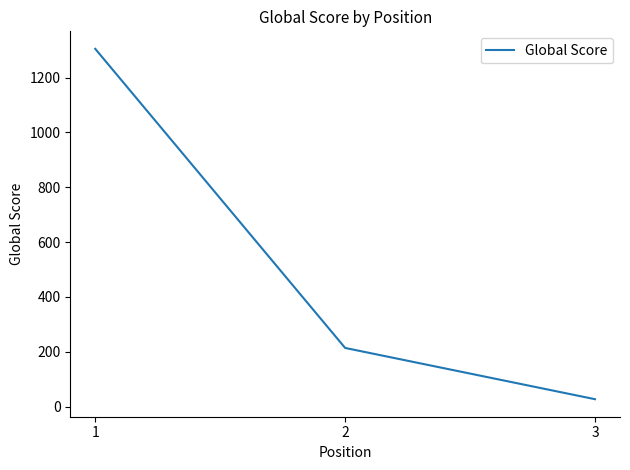

List the labels in order of value, largest first.

1, 2, 3